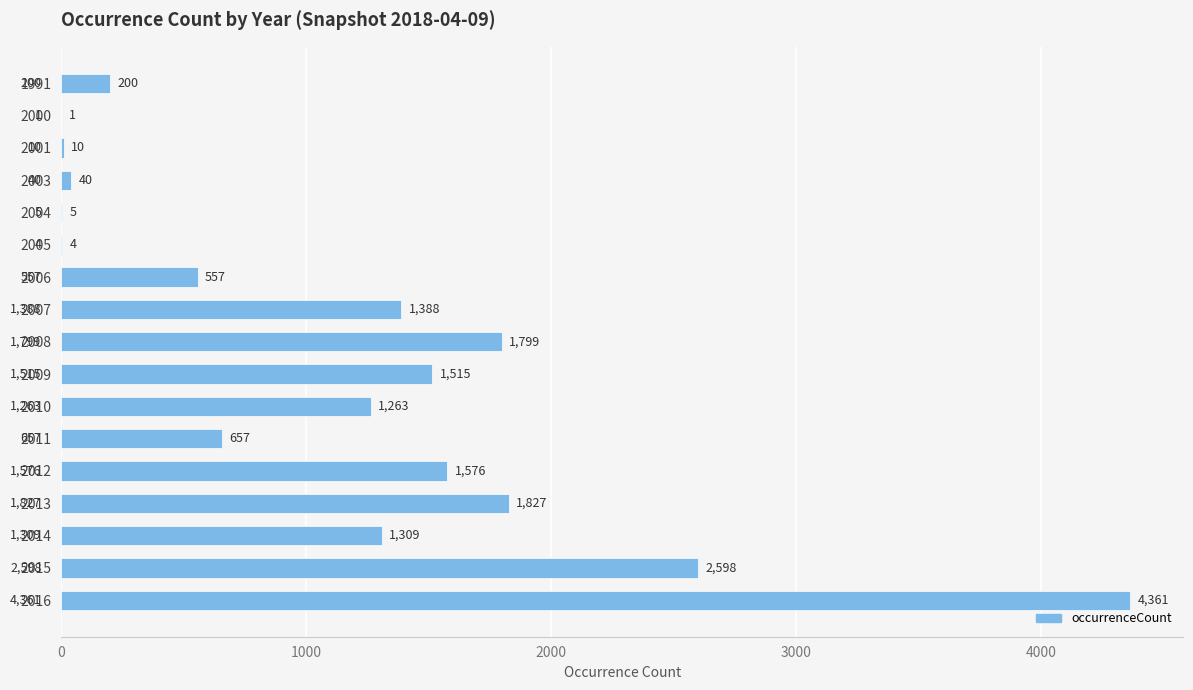

At which category does the chart reach its peak across all series?

2016